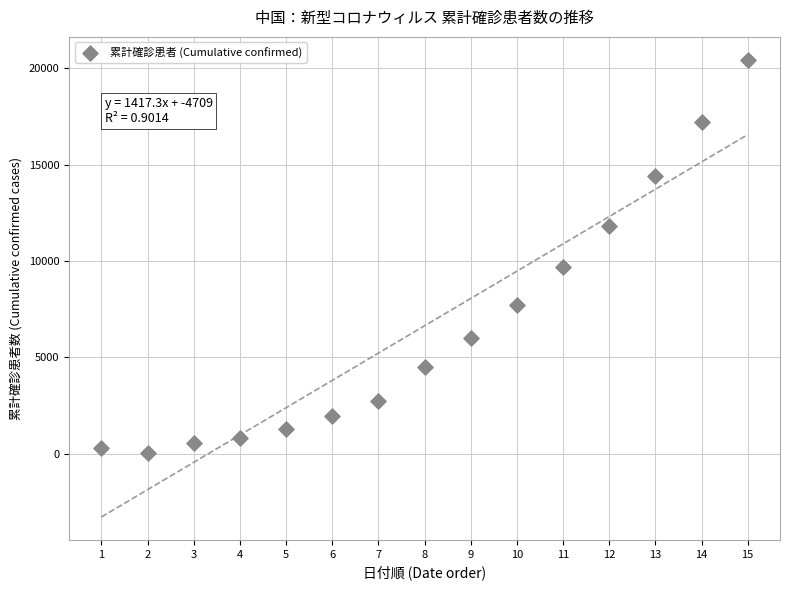

What Y value in the scatter plot is closest to 10237?

9692